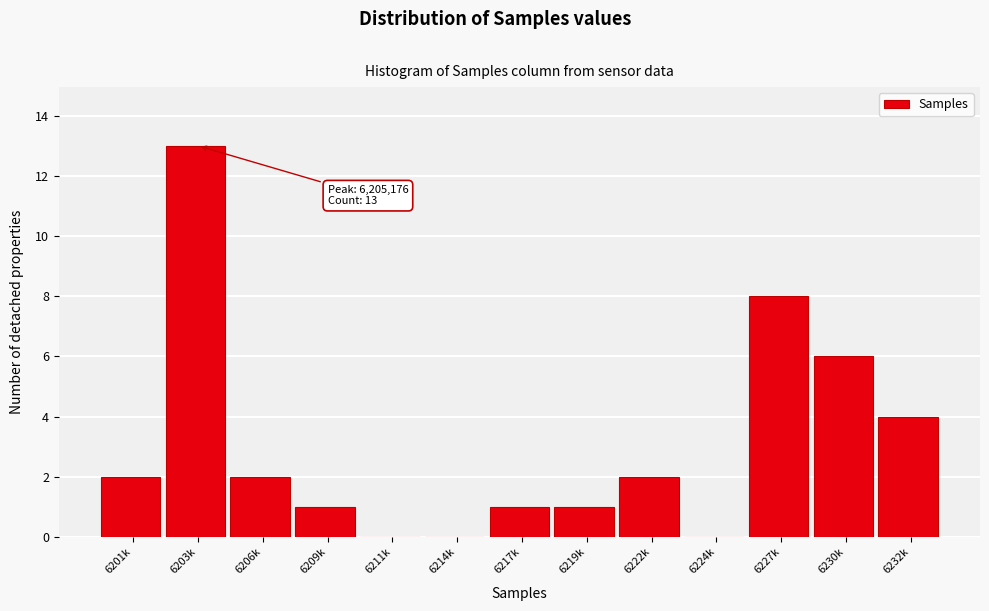

Reading left to right, what are all the values shown in this chart?

6201k=2	6203k=13	6206k=2	6209k=1	6211k=0	6214k=0	6217k=1	6219k=1	6222k=2	6224k=0	6227k=8	6230k=6	6232k=4